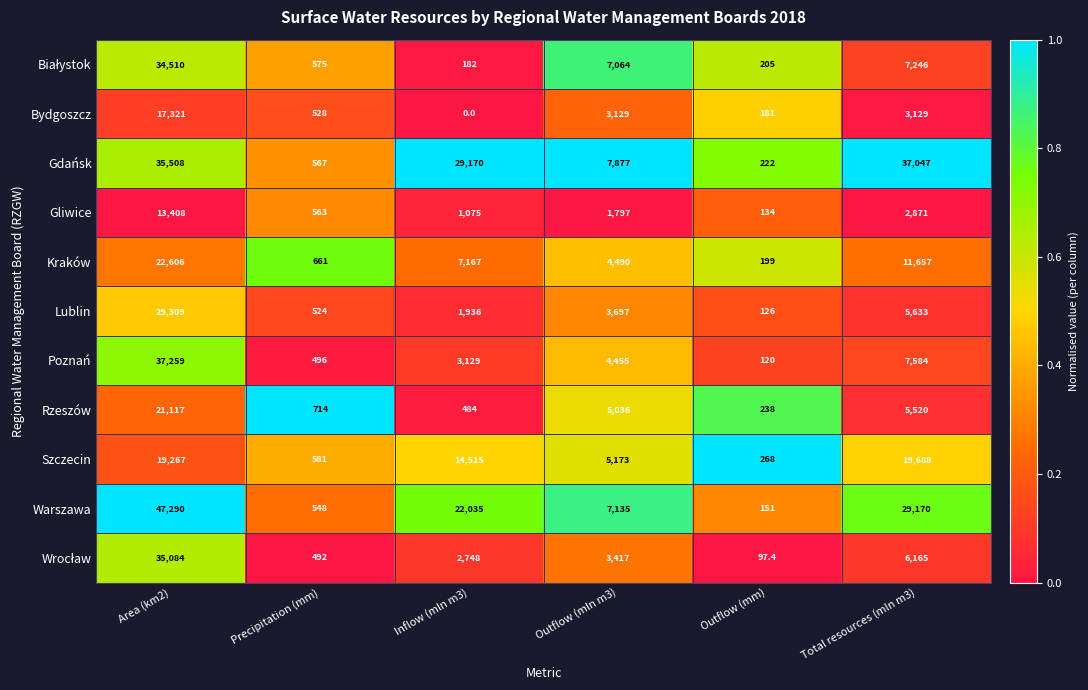

Rank the categories by Rzeszów value from highest to lowest.

Area (km2), Total resources (mln m3), Outflow (mln m3), Precipitation (mm), Inflow (mln m3), Outflow (mm)